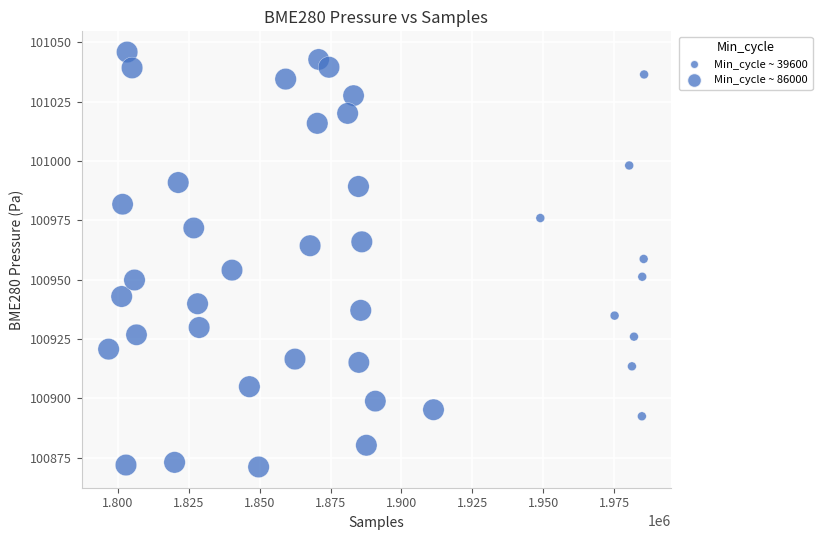

What is the range of X values (max minus min)?

188907.0